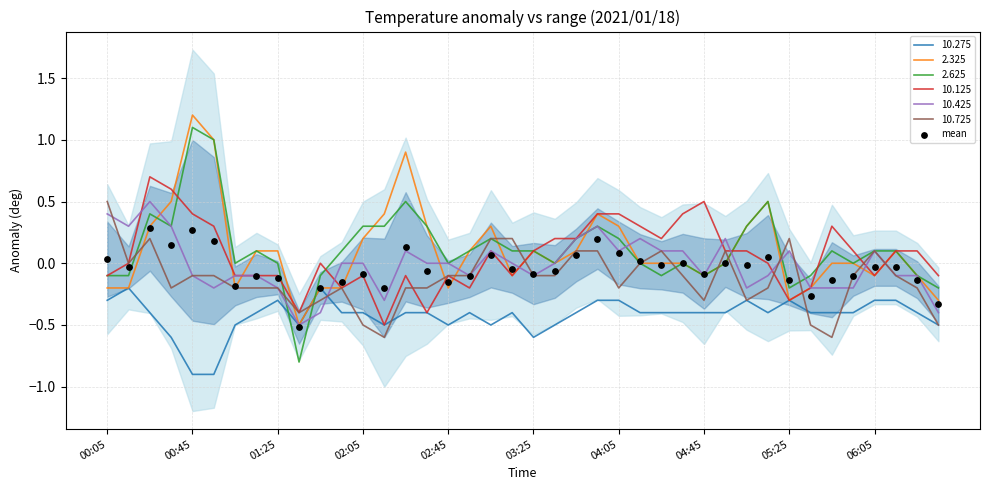

What is the lowest value of the 2.625 series?

-0.8